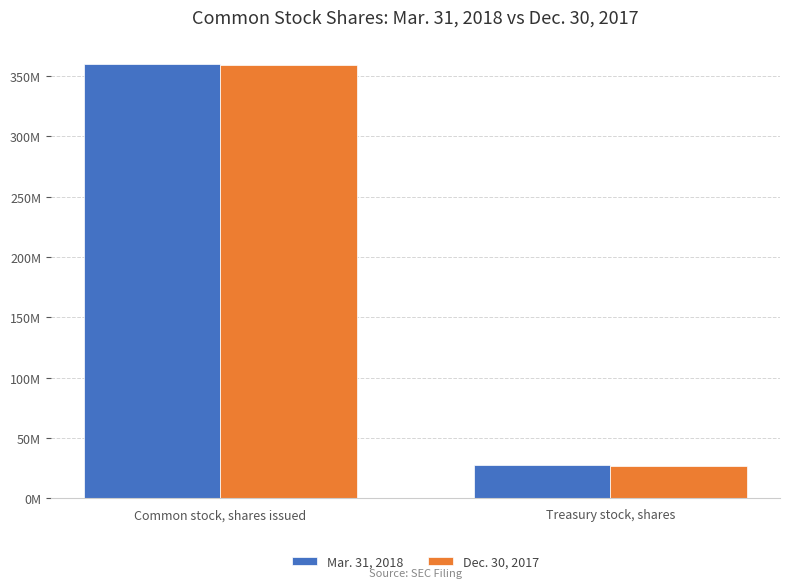

At which category does the chart reach its peak across all series?

Common stock, shares issued